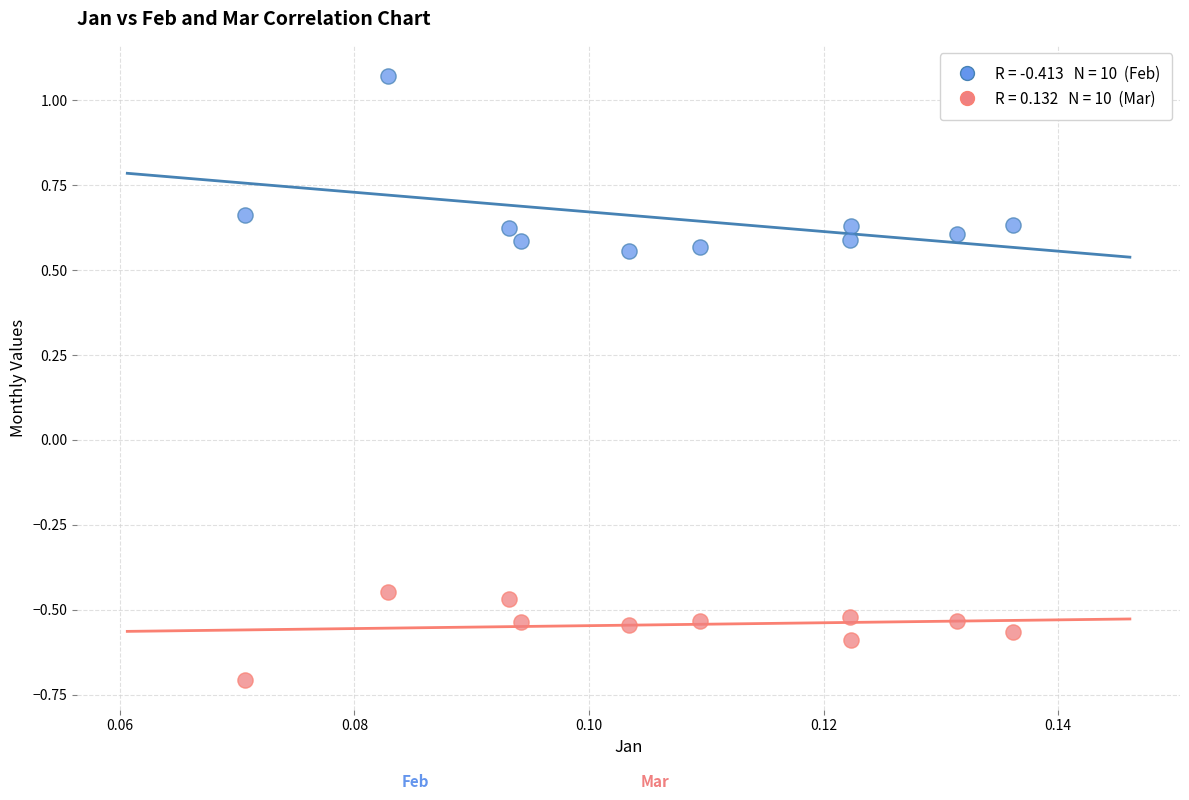

Across all data points, what is the range of Y values (max minus min)?

1.8